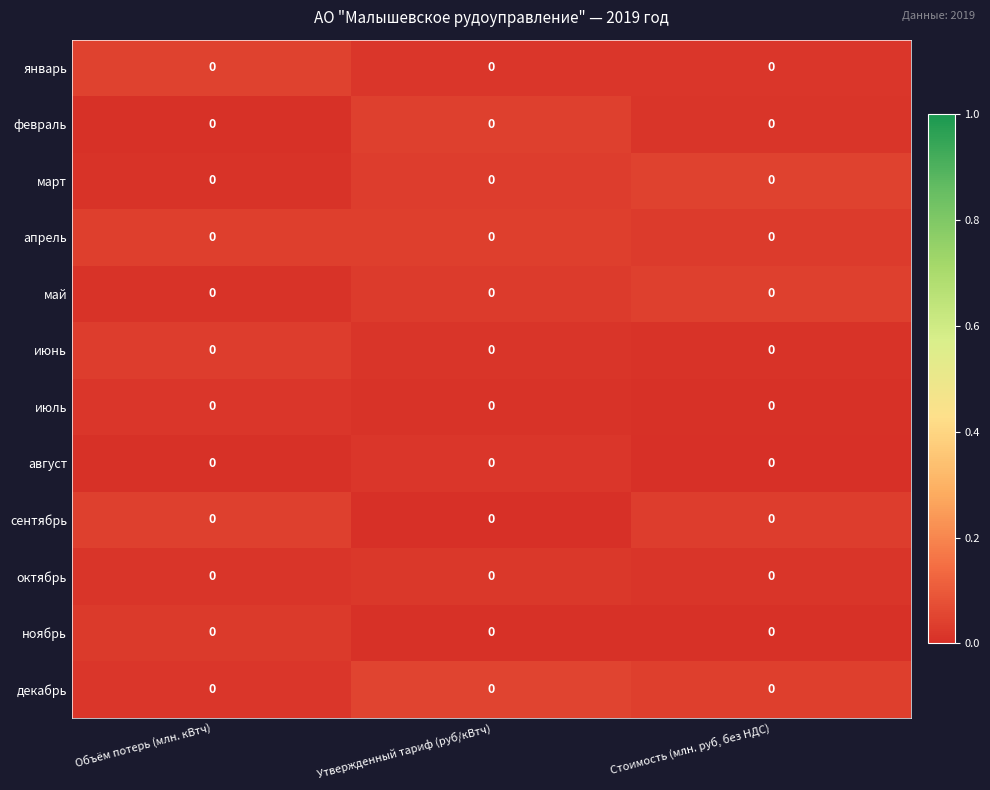

Which has a higher value, Объём потерь (млн. кВтч) or Утвержденный тариф (руб/кВтч)?

Объём потерь (млн. кВтч)